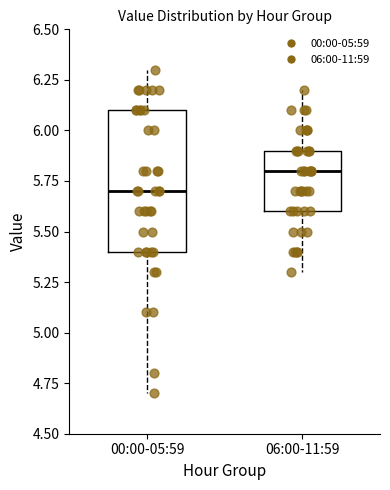

Which box is the tallest, from its lower edge to its upper edge?

00:00-05:59